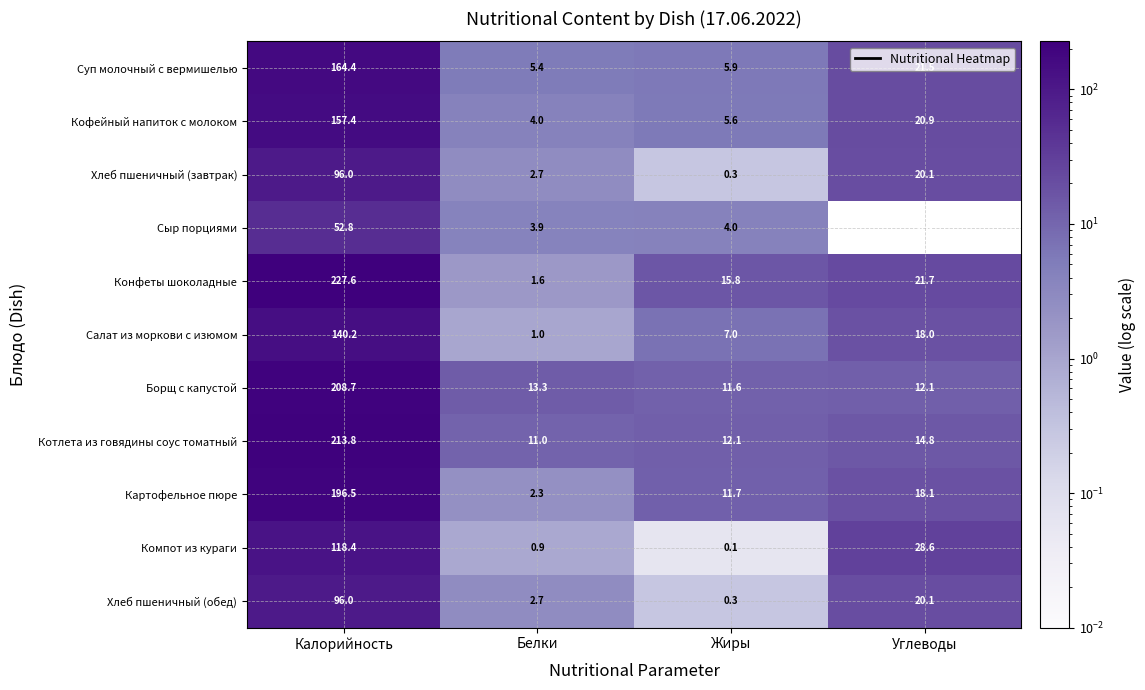

Between Белки and Углеводы, which series saw the biggest shift?

Компот из кураги